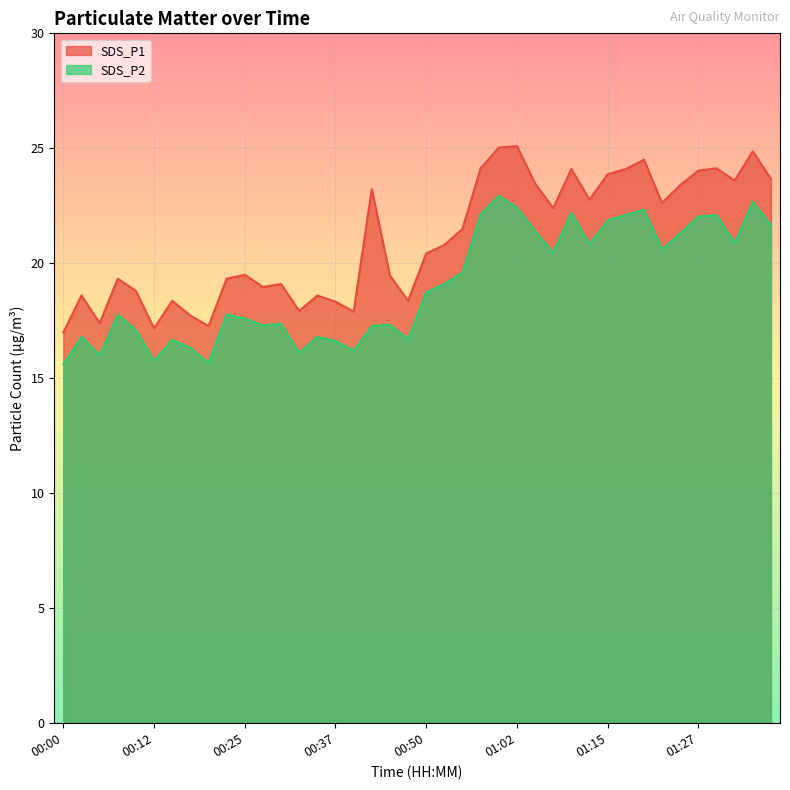

Which label corresponds to the largest value in the chart?

01:02